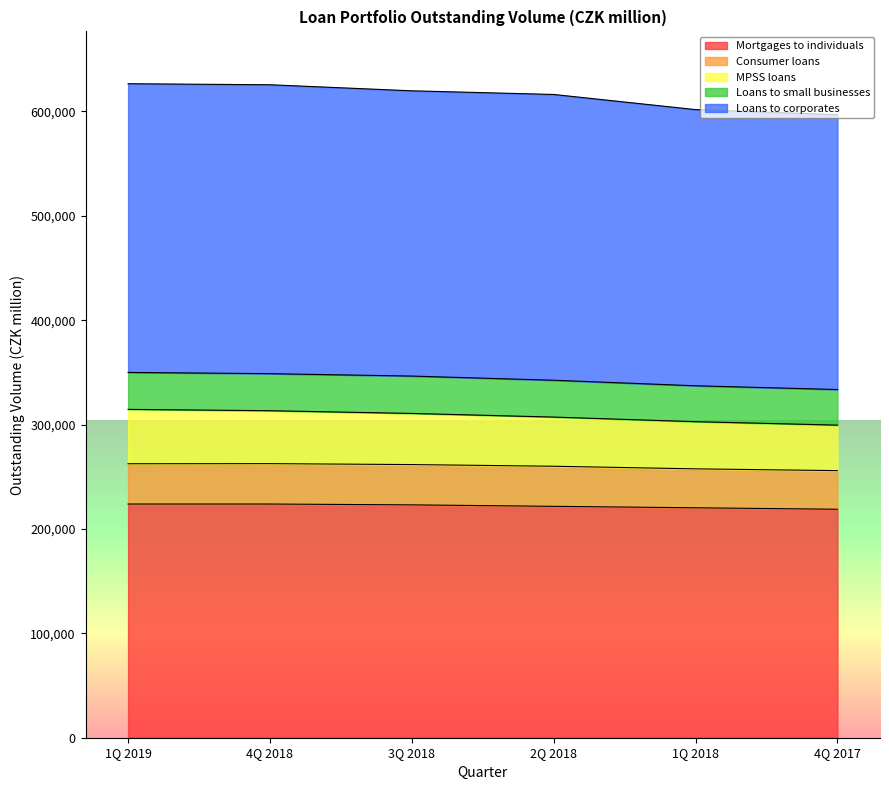

True or false: Mortgages to individuals has more than 2 interior local peaks.

False